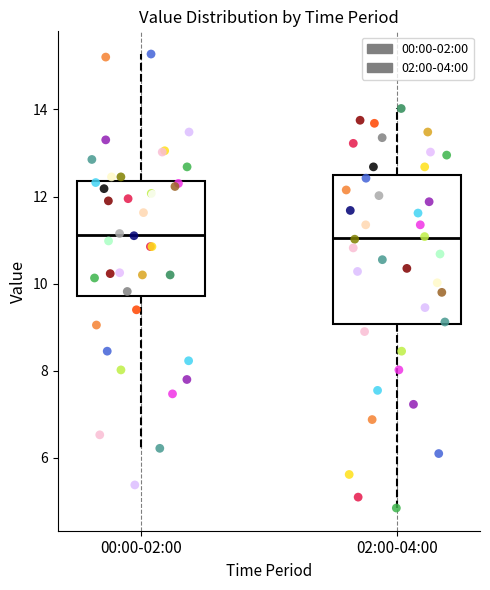

Which box is the tallest, from its lower edge to its upper edge?

02:00-04:00